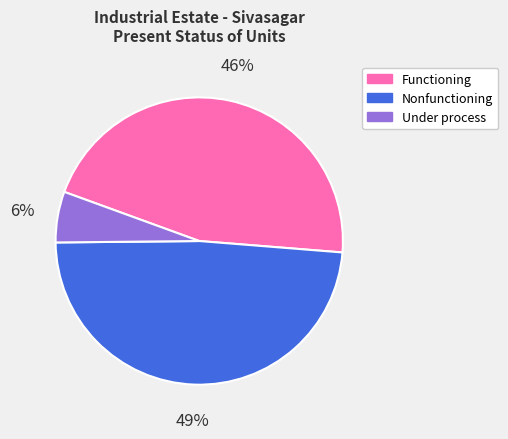

Which category has the smallest portion of the pie?

Under process